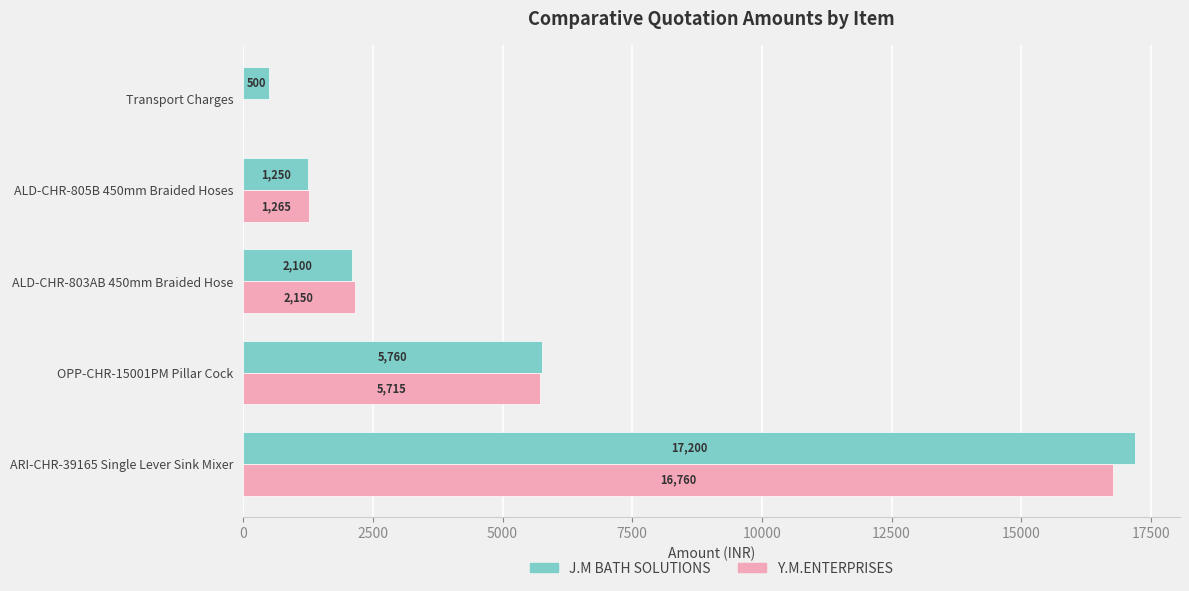

Between ARI-CHR-39165 Single Lever Sink Mixer and ALD-CHR-803AB 450mm Braided Hose, which series saw the biggest shift?

J.M BATH SOLUTIONS